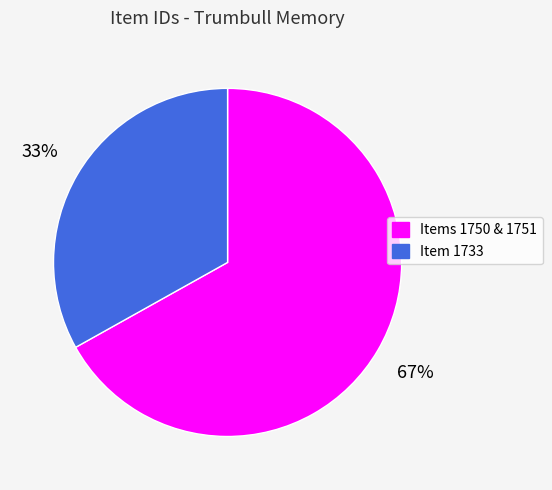

Is there a majority slice in this chart?

Yes